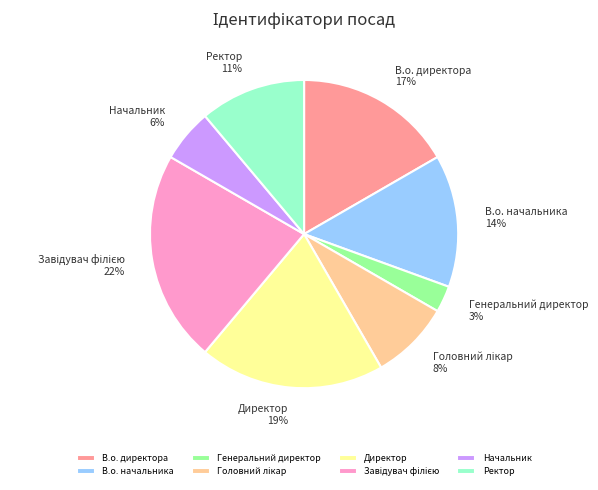

True or false: Начальник accounts for 6% of the total.

True